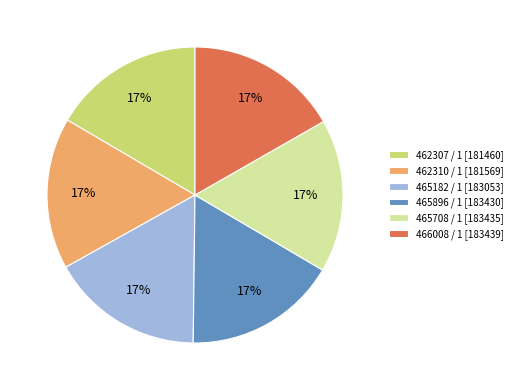

What is the ratio of the value at 465708 / 1 [183435] to the value at 466008 / 1 [183439]?

1.0